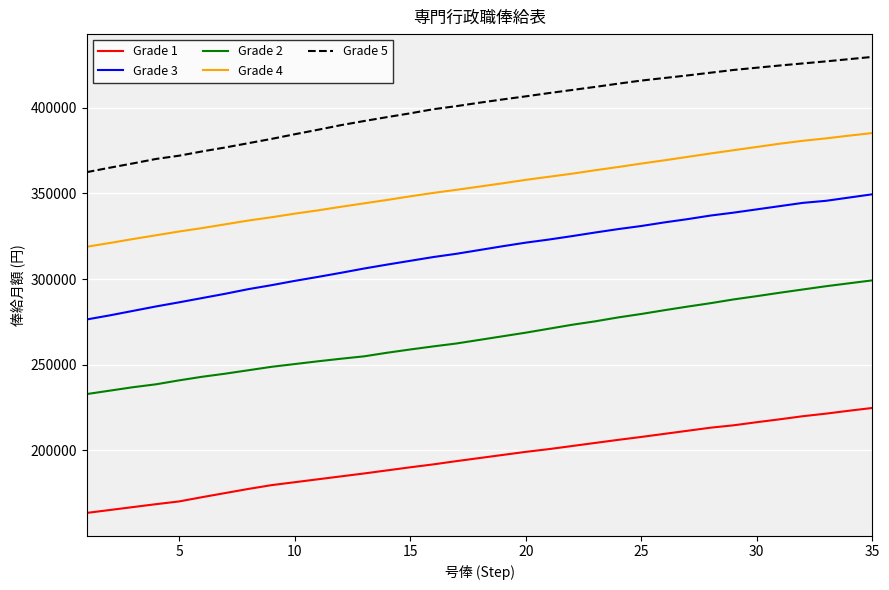

Reading right to left, transcribe all the data shown in this chart.

Grade 1: 224800	223200	221500	220000	218200	216500	214700	213300	211500	209700	207900	206200	204400	202600	200800	199200	197400	195600	193800	191900	190200	188400	186600	184900	183200	181500	179800	177600	175200	172800	170300	168700	167000	165300	163600
Grade 3: 349400	347500	345600	344400	342500	340600	338700	337000	334900	333000	330900	329100	327100	325000	323000	321200	319100	316900	314700	312800	310600	308400	306100	303600	301200	298900	296400	294100	291400	288900	286400	284000	281400	278800	276400
Grade 2: 299200	297500	295800	293900	292000	290000	288100	285900	283900	281800	279600	277600	275300	273300	271000	268700	266600	264500	262400	260700	258900	257000	254900	253500	252000	250400	248800	246800	244800	243000	240900	238600	236900	234900	232900
Grade 4: 385100	383600	382000	380600	378900	377000	375100	373200	371200	369200	367300	365300	363400	361400	359600	357800	355800	353900	352000	350200	348200	346100	344100	342100	340000	338100	336000	334100	331900	329700	327700	325500	323300	321000	318800
Grade 5: 429500	428200	426900	425700	424500	423200	421900	420300	418700	417200	415700	413900	412000	410200	408400	406500	404700	402800	400800	399000	396600	394400	392100	389700	387000	384400	381700	379200	376700	374400	371900	370000	367400	364900	362300